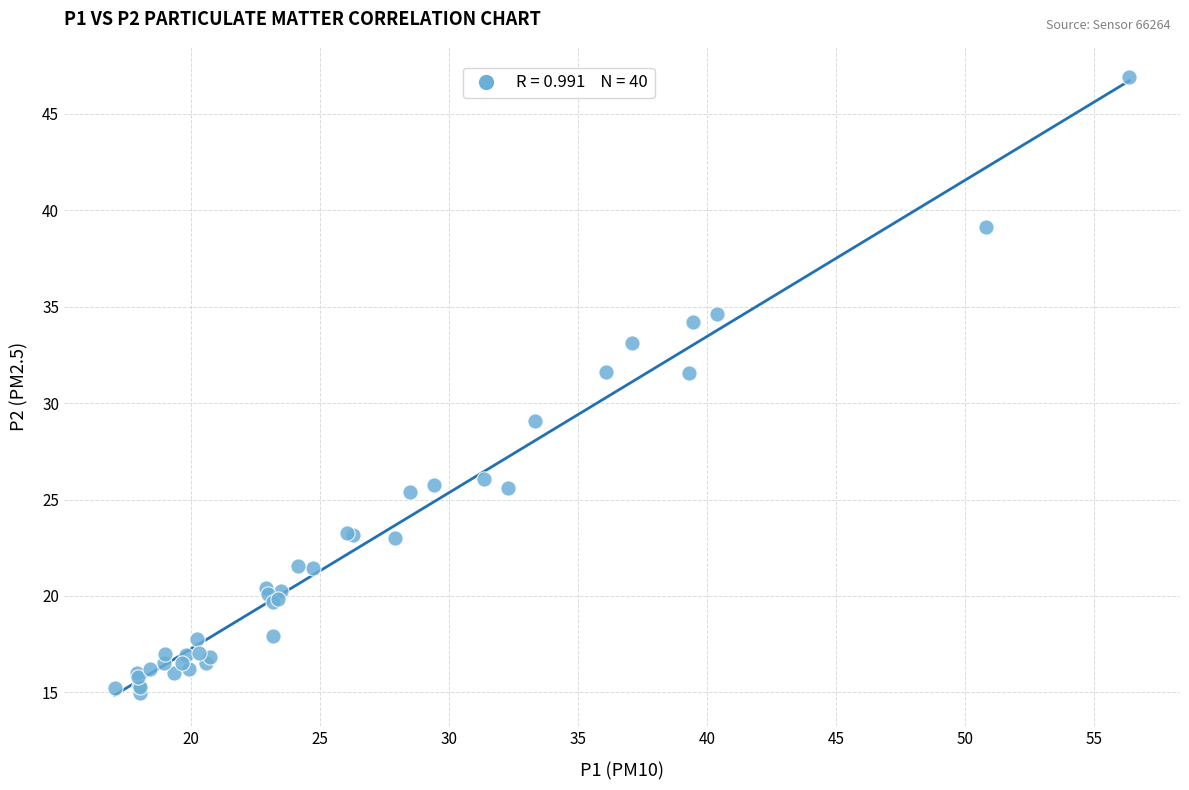

What Y value in the scatter plot is closest to 30?

29.1